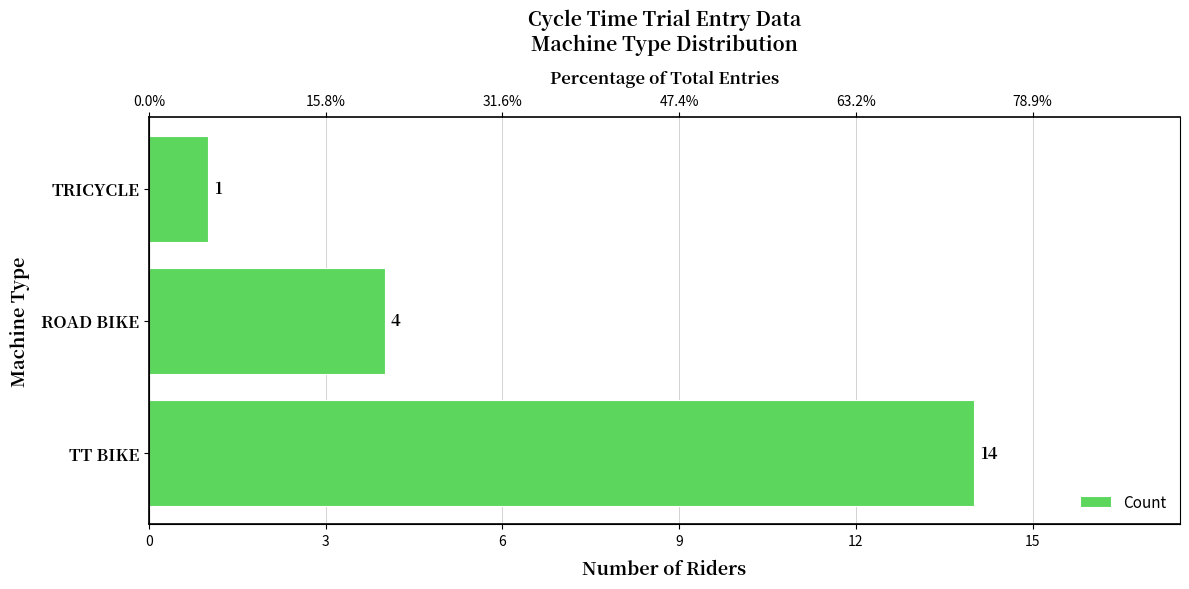

Reading left to right, extract all data points from this chart.

14	4	1